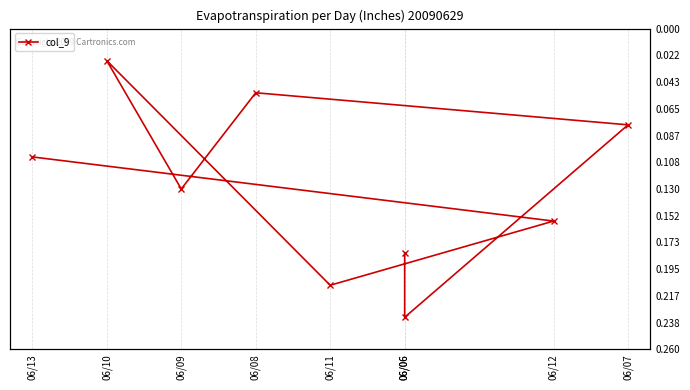

What is the maximum value shown in the chart?

9